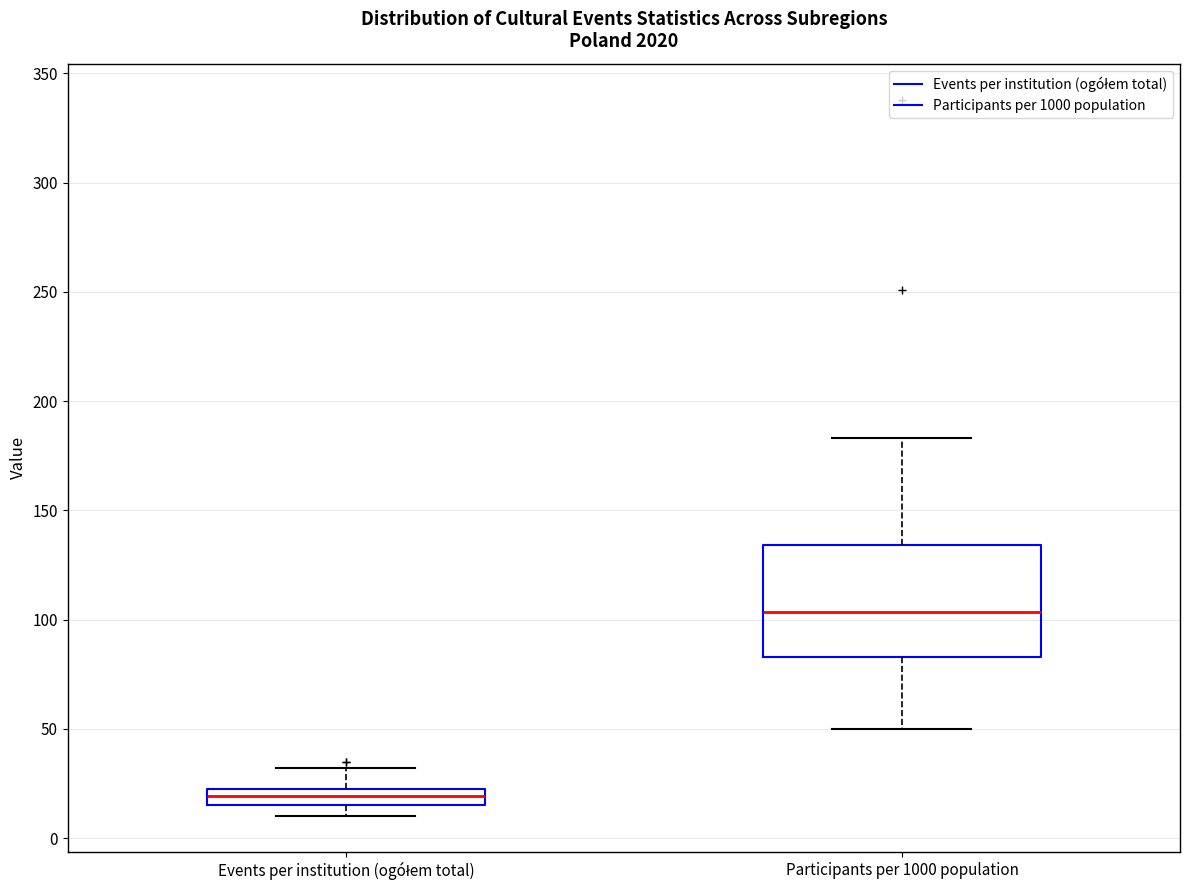

Reading left to right, transcribe this box plot: for each box, give where its median line is, the range the box spans, and where its two whiskers end, as read against the y-axis. The values are not printed on the chart, so give them approximately, as read against the axis.

Events per institution (ogółem total): median 20, box 15 to 25, whiskers 10 to 30
Participants per 1000 population: median 105, box 85 to 135, whiskers 50 to 185